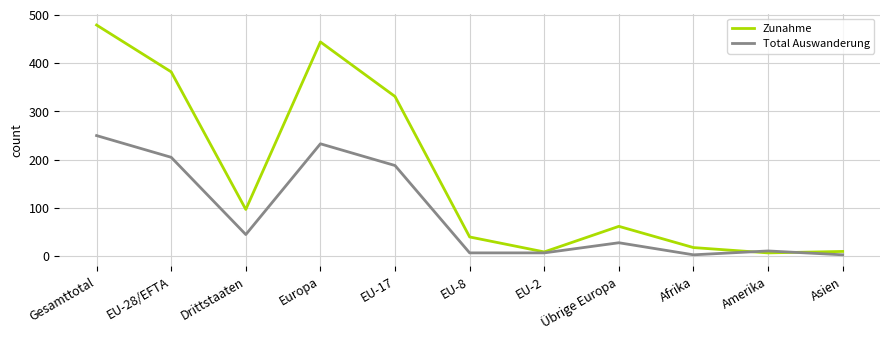

How many lines are shown in the chart?

2